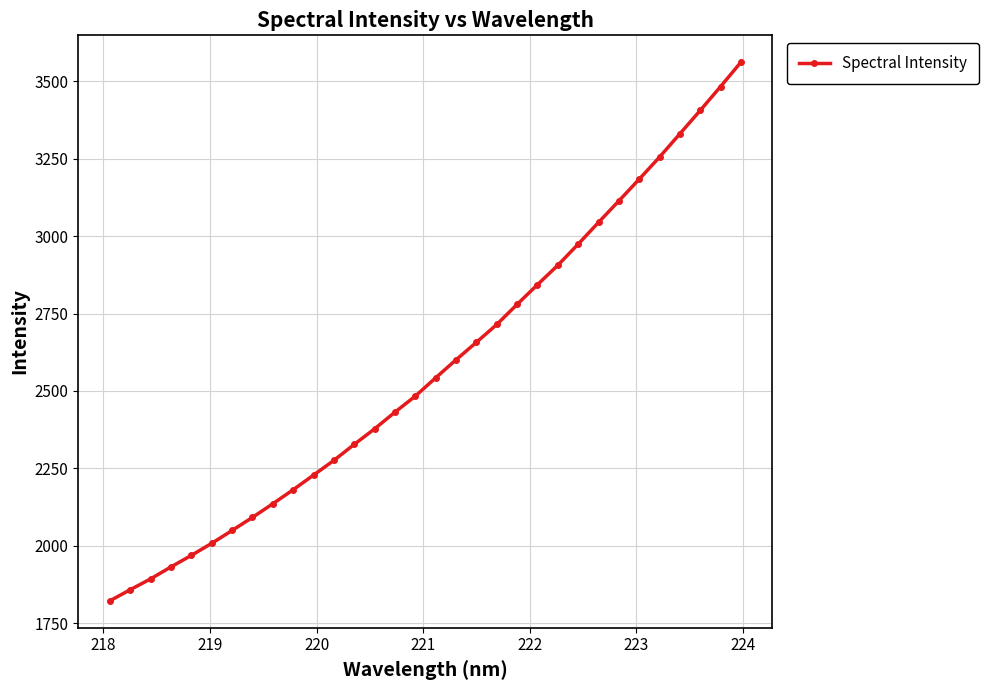

True or false: the data has more than 2 interior local peaks.

False